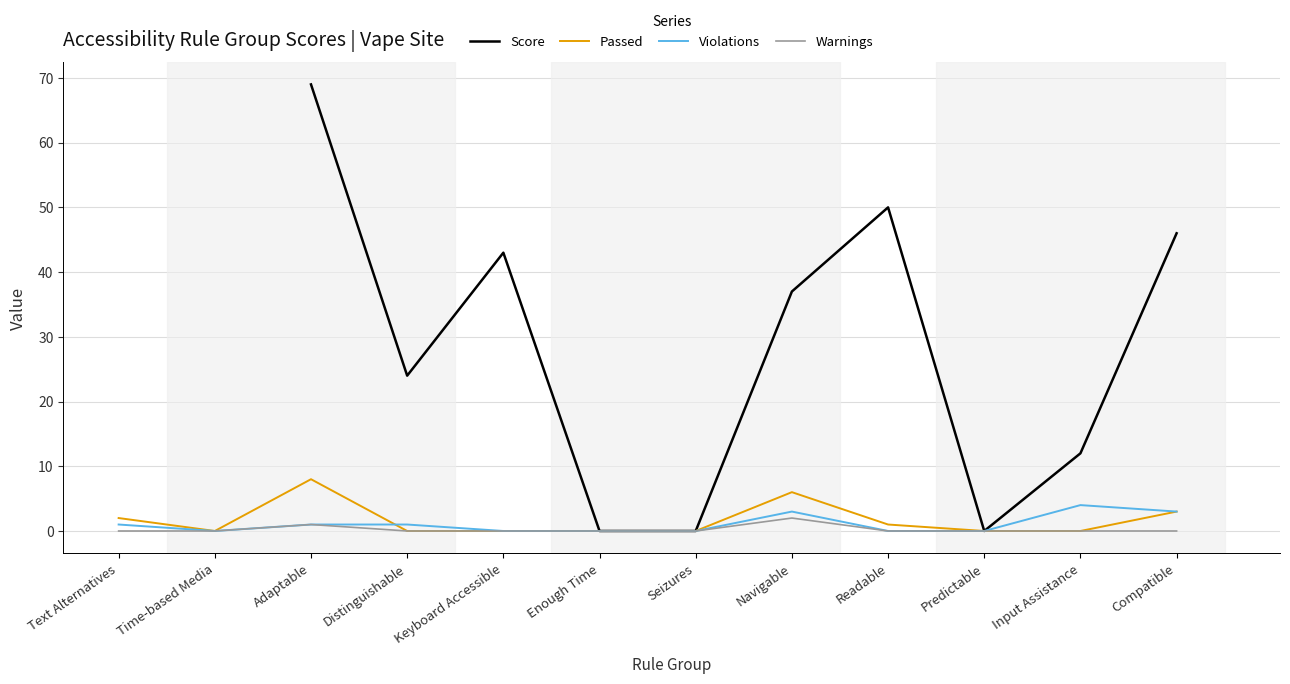

True or false: Warnings has a value of 0 at Predictable.

True